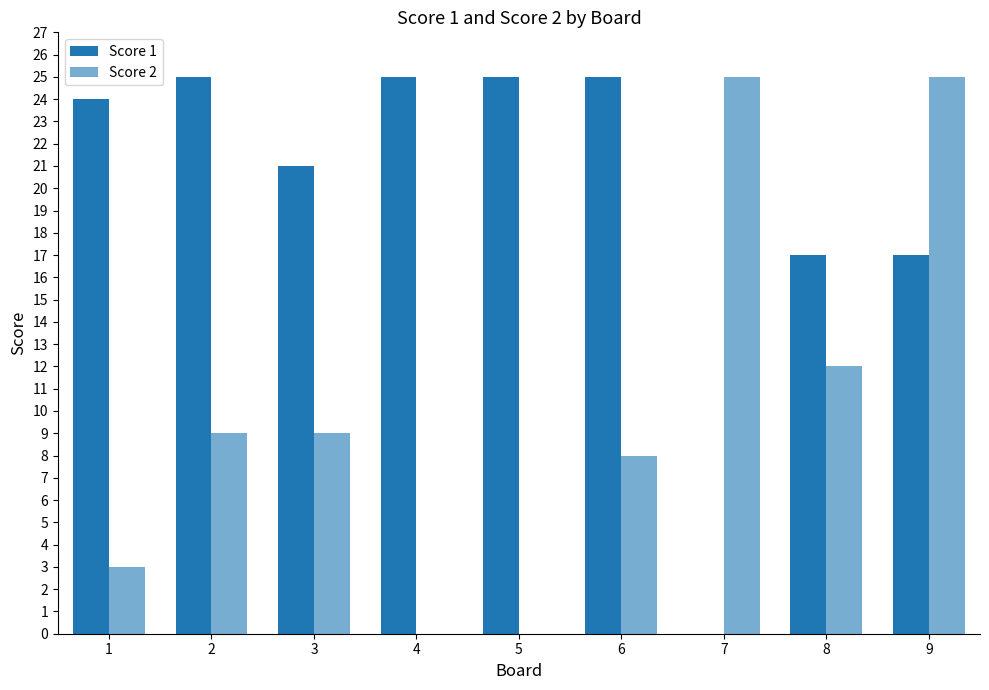

Which category has the highest value across all series?

2